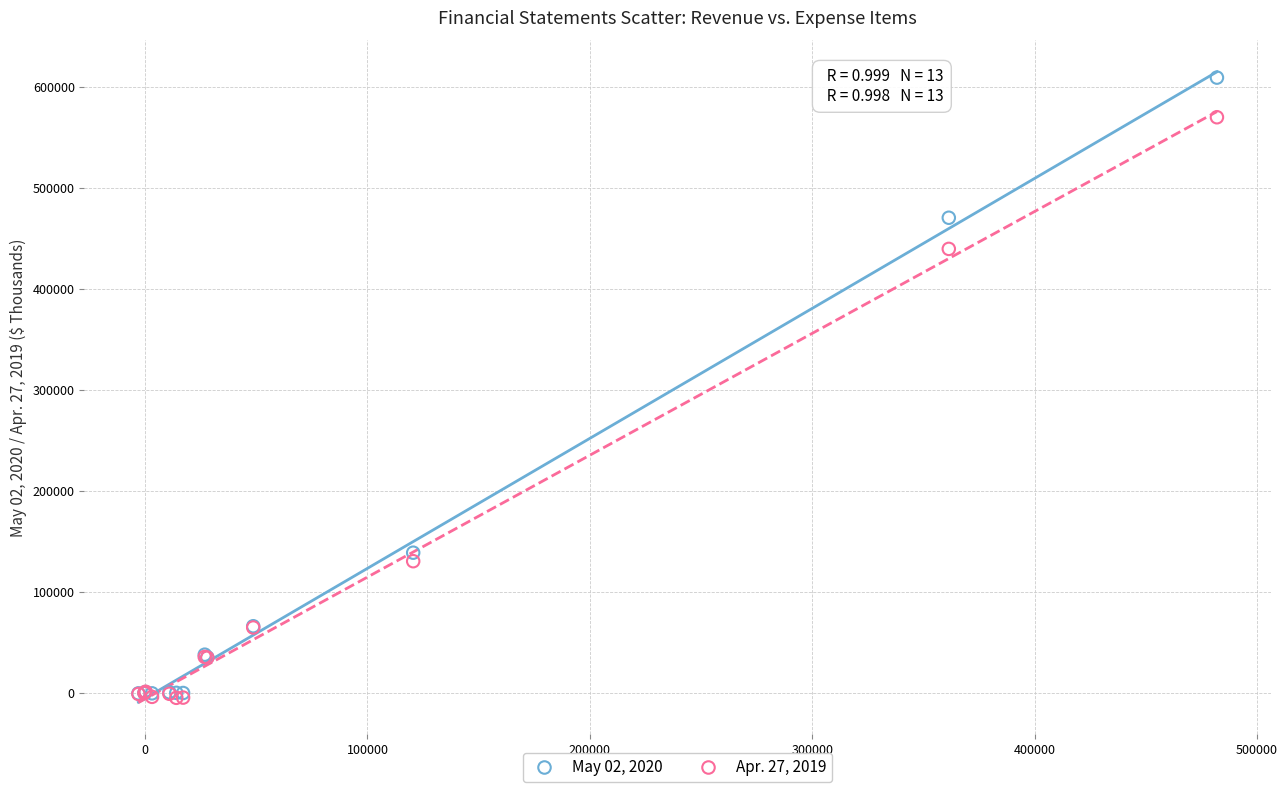

Across all series, what Y value is closest to 301994?

439410